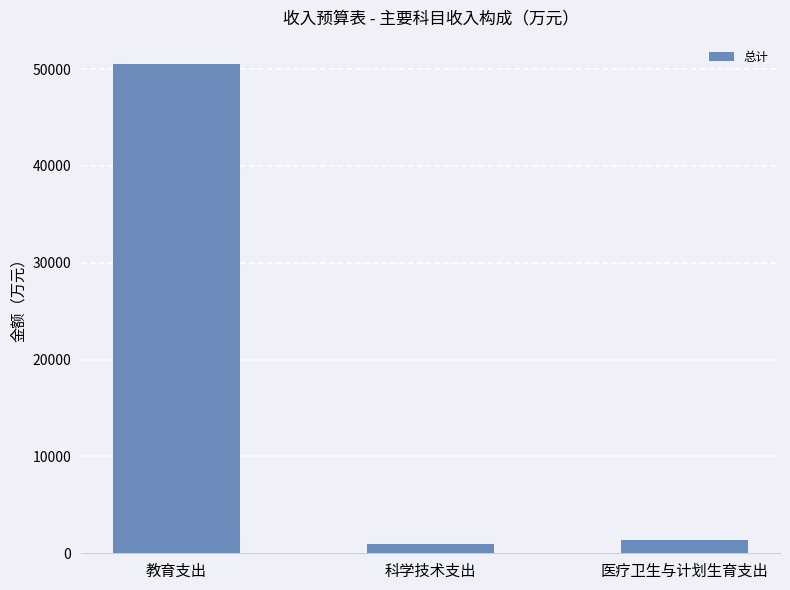

What is the label of the 2nd bar from the right?

科学技术支出